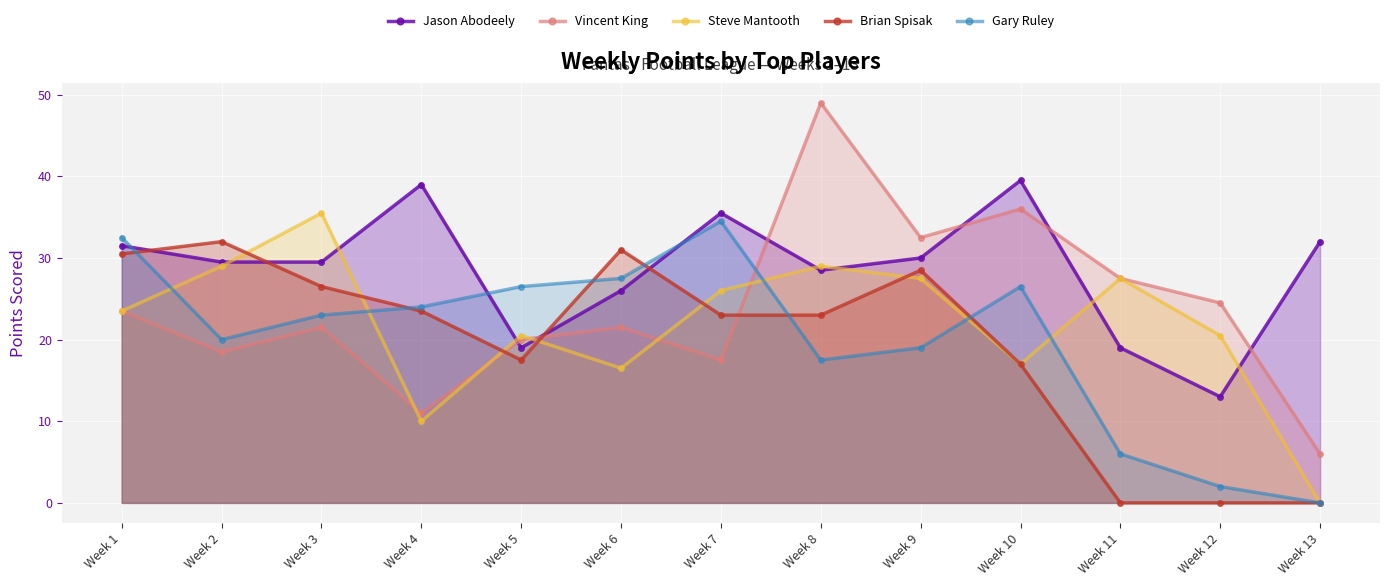

Reading right to left, what are all the values shown in this chart?

Jason Abodeely: Week 13=32.0	Week 12=13.0	Week 11=19.0	Week 10=39.5	Week 9=30.0	Week 8=28.5	Week 7=35.5	Week 6=26.0	Week 5=19.0	Week 4=39.0	Week 3=29.5	Week 2=29.5	Week 1=31.5
Vincent King: Week 13=6.0	Week 12=24.5	Week 11=27.5	Week 10=36.0	Week 9=32.5	Week 8=49.0	Week 7=17.5	Week 6=21.5	Week 5=20.0	Week 4=11.0	Week 3=21.5	Week 2=18.5	Week 1=23.5
Steve Mantooth: Week 13=0.0	Week 12=20.5	Week 11=27.5	Week 10=17.0	Week 9=27.5	Week 8=29.0	Week 7=26.0	Week 6=16.5	Week 5=20.5	Week 4=10.0	Week 3=35.5	Week 2=29.0	Week 1=23.5
Brian Spisak: Week 13=0.0	Week 12=0.0	Week 11=0.0	Week 10=17.0	Week 9=28.5	Week 8=23.0	Week 7=23.0	Week 6=31.0	Week 5=17.5	Week 4=23.5	Week 3=26.5	Week 2=32.0	Week 1=30.5
Gary Ruley: Week 13=0.0	Week 12=2.0	Week 11=6.0	Week 10=26.5	Week 9=19.0	Week 8=17.5	Week 7=34.5	Week 6=27.5	Week 5=26.5	Week 4=24.0	Week 3=23.0	Week 2=20.0	Week 1=32.5